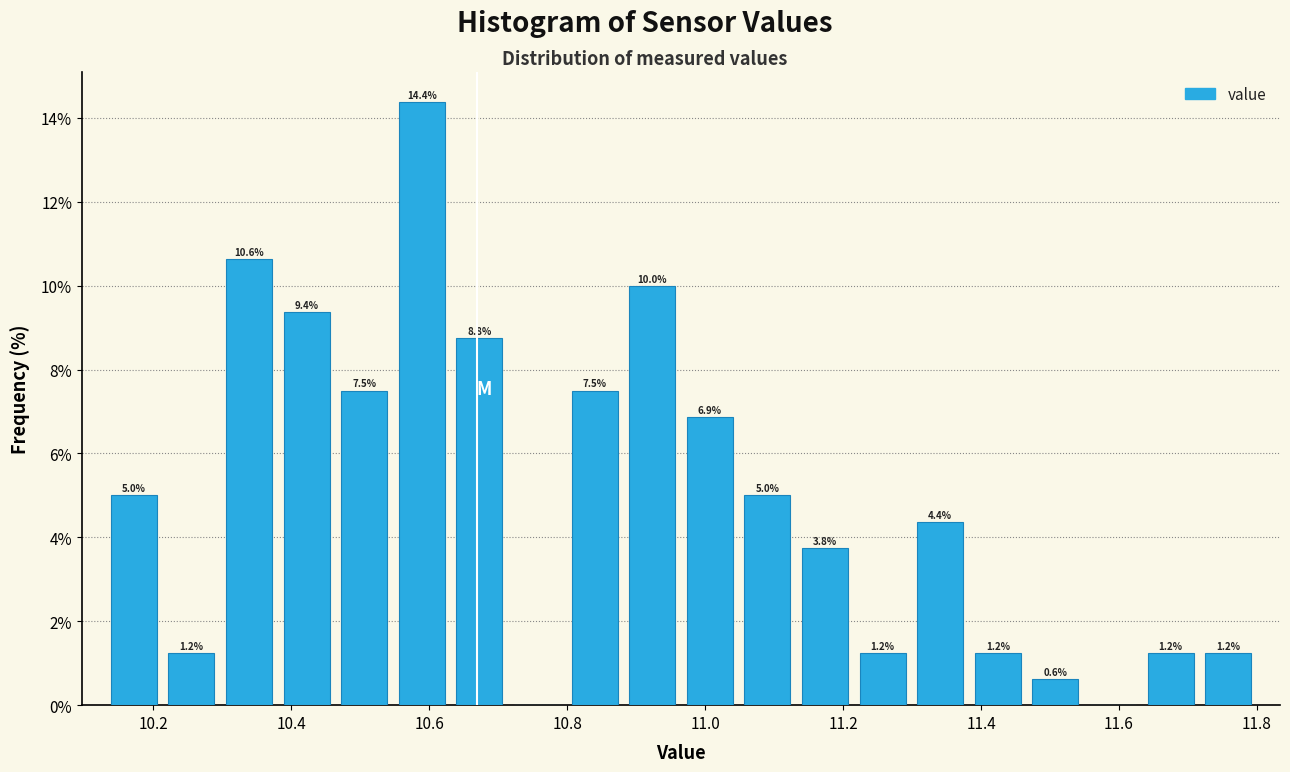

Over which range of the x-axis is the bar tallest?

10.54 to 10.64